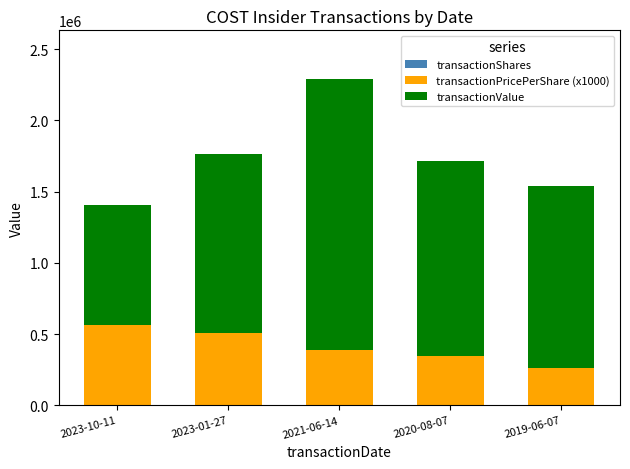

At which category is the sum across all series the highest?

2021-06-14